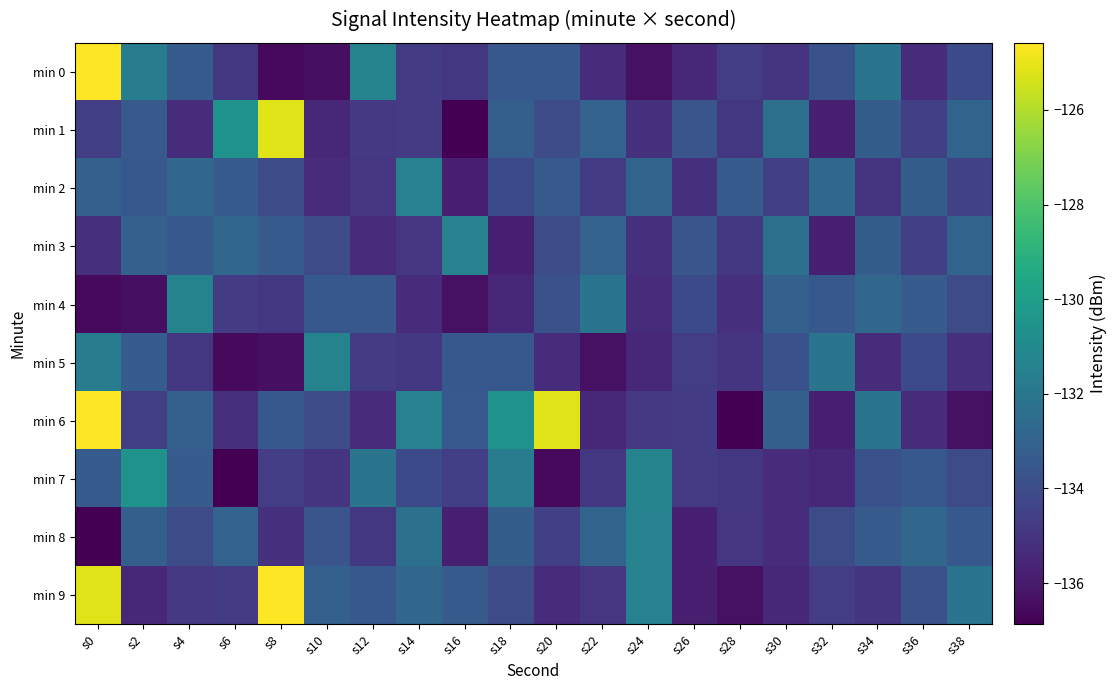

Reading left to right, what are all the values shown in this chart?

min 0: s0=-124.6	s2=-131.7	s4=-133.3	s6=-134.9	s8=-136.6	s10=-136.4	s12=-131.4	s14=-134.8	s16=-134.9	s18=-133.5	s20=-133.5	s22=-135.3	s24=-136.3	s26=-135.5	s28=-134.6	s30=-135.0	s32=-133.8	s34=-132.2	s36=-135.3	s38=-134.1
min 1: s0=-134.6	s2=-133.4	s4=-135.3	s6=-130.6	s8=-125.2	s10=-135.5	s12=-134.8	s14=-134.7	s16=-136.9	s18=-133.2	s20=-134.0	s22=-133.0	s24=-135.1	s26=-133.7	s28=-134.9	s30=-132.3	s32=-135.8	s34=-133.2	s36=-134.6	s38=-132.9
min 2: s0=-133.1	s2=-133.5	s4=-132.8	s6=-133.3	s8=-134.1	s10=-135.3	s12=-134.9	s14=-131.4	s16=-135.8	s18=-134.1	s20=-133.5	s22=-134.7	s24=-132.9	s26=-135.1	s28=-133.3	s30=-134.6	s32=-132.8	s34=-135.0	s36=-133.2	s38=-134.5
min 3: s0=-135.2	s2=-133.1	s4=-133.5	s6=-132.8	s8=-133.3	s10=-134.1	s12=-135.3	s14=-134.9	s16=-131.4	s18=-135.8	s20=-134.0	s22=-133.0	s24=-135.1	s26=-133.7	s28=-134.9	s30=-132.3	s32=-135.8	s34=-133.2	s36=-134.6	s38=-132.9
min 4: s0=-136.6	s2=-136.4	s4=-131.4	s6=-134.8	s8=-134.9	s10=-133.5	s12=-133.5	s14=-135.3	s16=-136.3	s18=-135.5	s20=-133.8	s22=-132.2	s24=-135.3	s26=-134.1	s28=-135.2	s30=-133.1	s32=-133.5	s34=-132.8	s36=-133.3	s38=-134.1
min 5: s0=-131.7	s2=-133.3	s4=-134.9	s6=-136.6	s8=-136.4	s10=-131.4	s12=-134.8	s14=-134.9	s16=-133.5	s18=-133.5	s20=-135.3	s22=-136.3	s24=-135.5	s26=-134.6	s28=-135.0	s30=-133.8	s32=-132.2	s34=-135.3	s36=-134.1	s38=-135.2
min 6: s0=-124.6	s2=-134.6	s4=-133.1	s6=-135.2	s8=-133.5	s10=-134.1	s12=-135.3	s14=-131.4	s16=-133.4	s18=-130.6	s20=-125.2	s22=-135.5	s24=-134.8	s26=-134.7	s28=-136.9	s30=-133.2	s32=-135.8	s34=-132.2	s36=-135.3	s38=-136.3
min 7: s0=-133.3	s2=-130.6	s4=-133.3	s6=-136.9	s8=-134.6	s10=-135.0	s12=-132.2	s14=-134.1	s16=-134.6	s18=-131.7	s20=-136.6	s22=-134.9	s24=-131.4	s26=-134.8	s28=-134.9	s30=-135.3	s32=-135.5	s34=-133.8	s36=-133.5	s38=-134.1
min 8: s0=-136.9	s2=-133.2	s4=-134.0	s6=-133.0	s8=-135.1	s10=-133.7	s12=-134.9	s14=-132.3	s16=-135.8	s18=-133.2	s20=-134.6	s22=-132.9	s24=-131.4	s26=-135.8	s28=-134.9	s30=-135.3	s32=-134.1	s34=-133.3	s36=-132.8	s38=-133.5
min 9: s0=-125.2	s2=-135.5	s4=-134.8	s6=-134.7	s8=-124.6	s10=-133.1	s12=-133.5	s14=-132.8	s16=-133.3	s18=-134.1	s20=-135.3	s22=-134.9	s24=-131.4	s26=-135.8	s28=-136.3	s30=-135.5	s32=-134.6	s34=-135.0	s36=-133.8	s38=-132.2